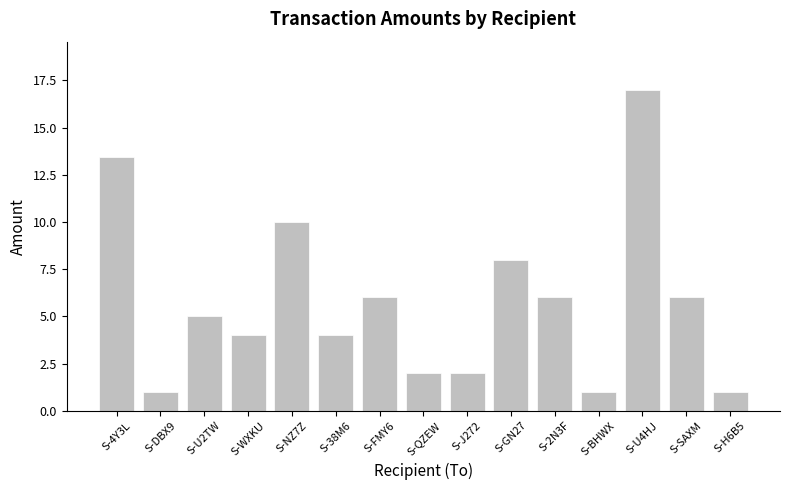

At which label does the data first exceed 5?

S-4Y3L